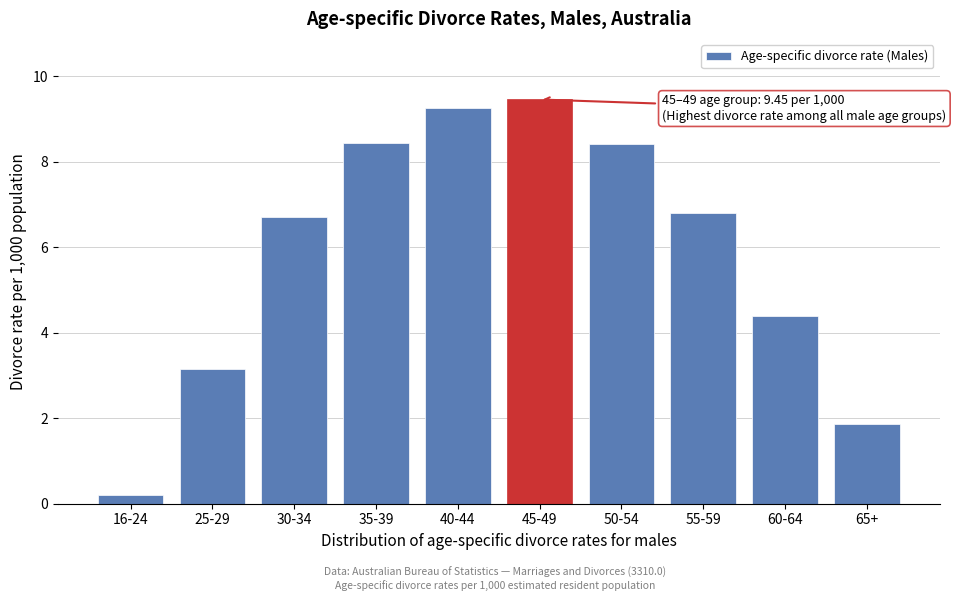

Reading right to left, extract all data points from this chart.

1.9	4.4	6.8	8.4	9.5	9.2	8.4	6.7	3.2	0.2